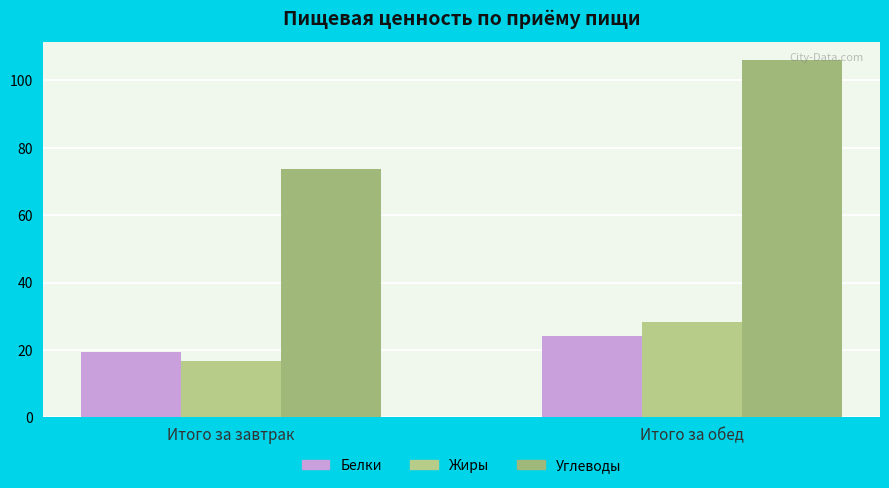

Reading left to right, list all the values displayed in this chart.

Белки: Итого за завтрак=19.5	Итого за обед=24.2
Жиры: Итого за завтрак=16.7	Итого за обед=28.4
Углеводы: Итого за завтрак=73.6	Итого за обед=106.2